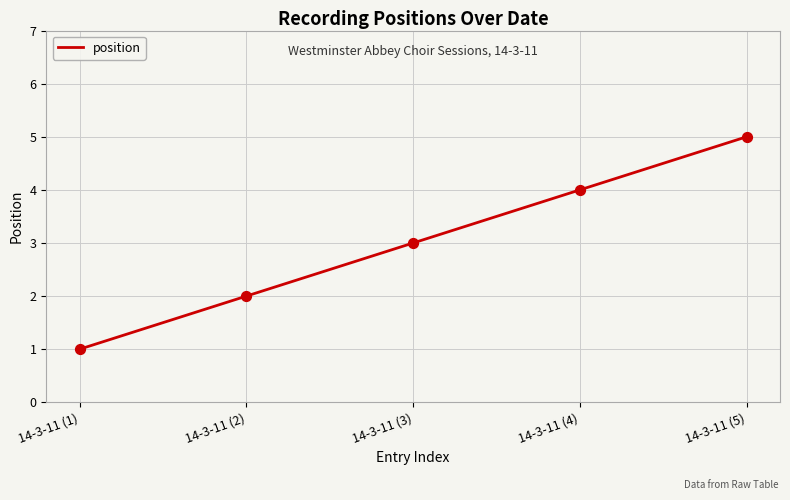

Approximately how many times larger is the value at 14-3-11 (3) compared to 14-3-11 (1)?

3.0